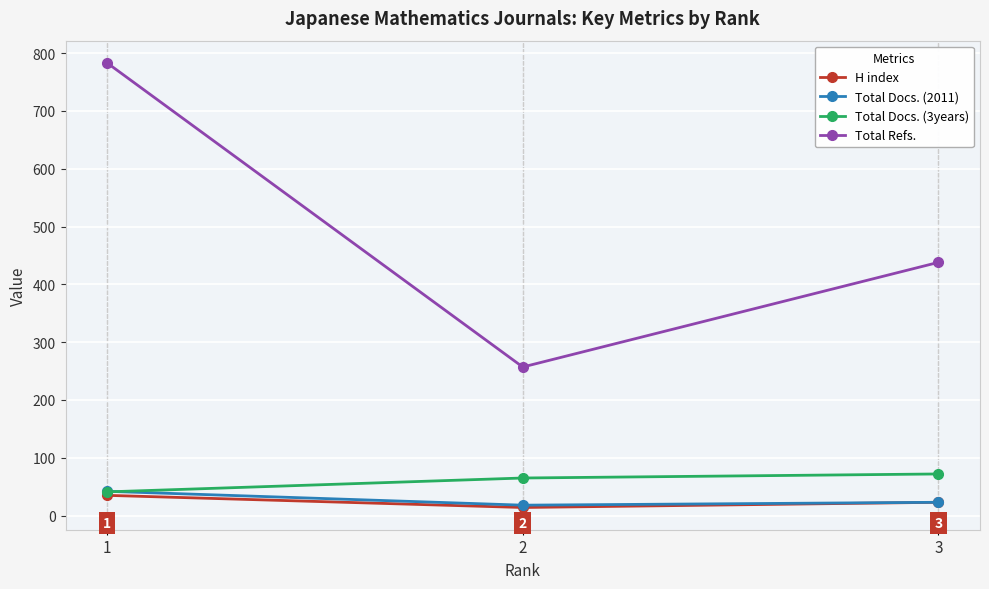

What is the total value across all series at 1?

901